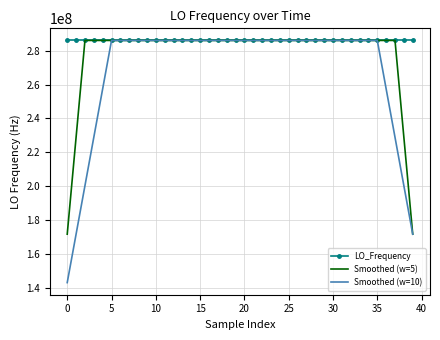

Which series has the widest spread of values?

Smoothed (w=10)